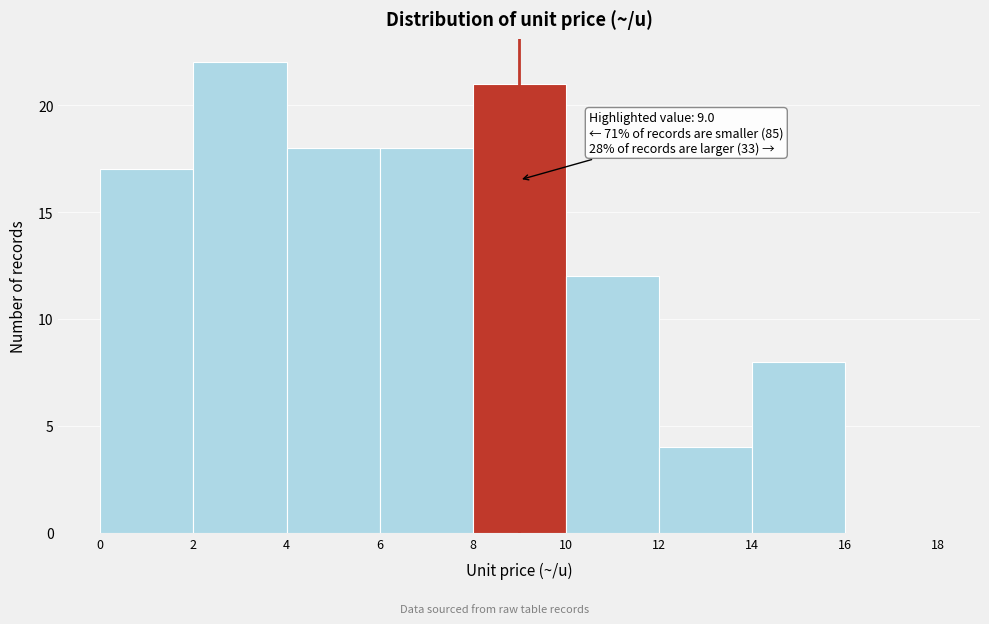

Which range on the x-axis has the tallest bar?

2 to 4